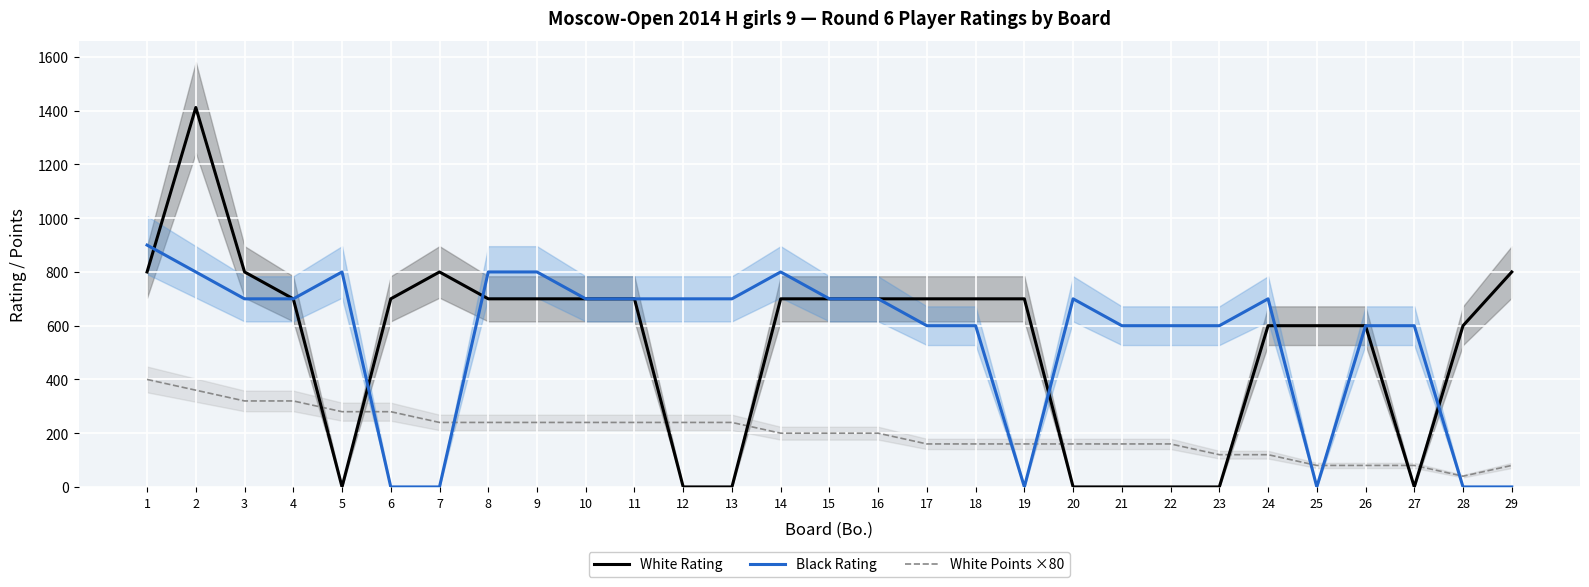

What is the total value across all series at 21?

760